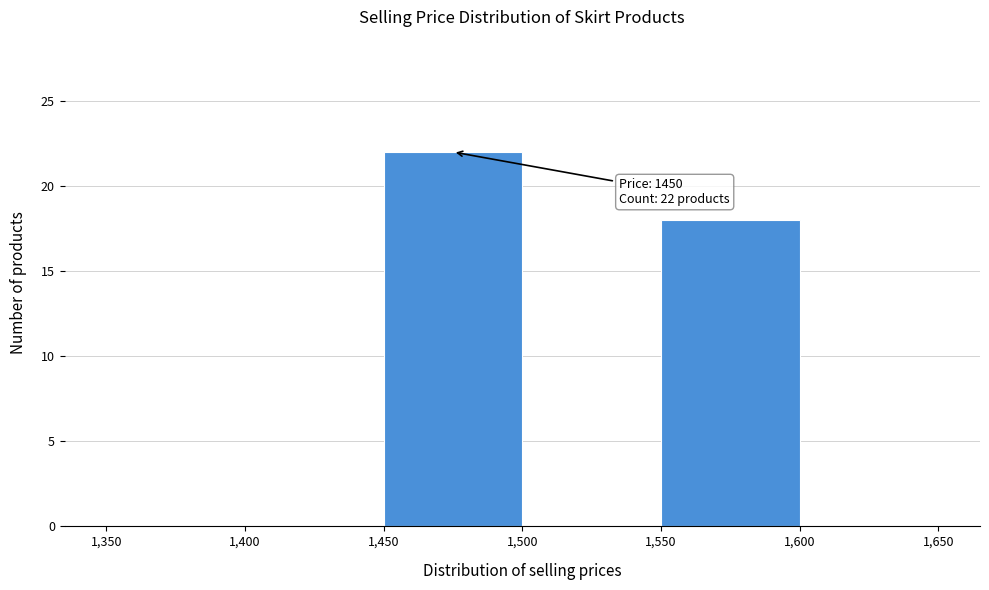

Which range on the x-axis has the tallest bar?

1,450 to 1,500